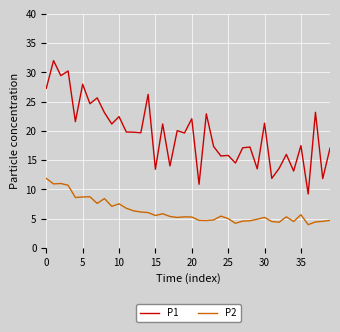

In P2, how many points are higher than both neighbors (excluding endpoints)?

10